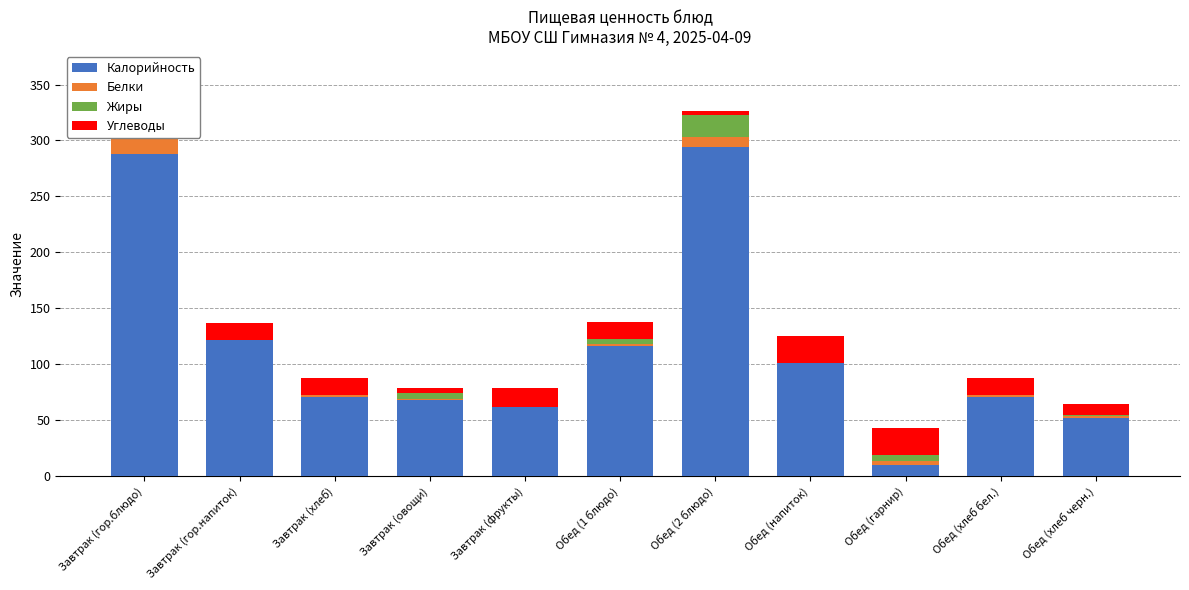

What is the sum of all Калорийность values?

1255